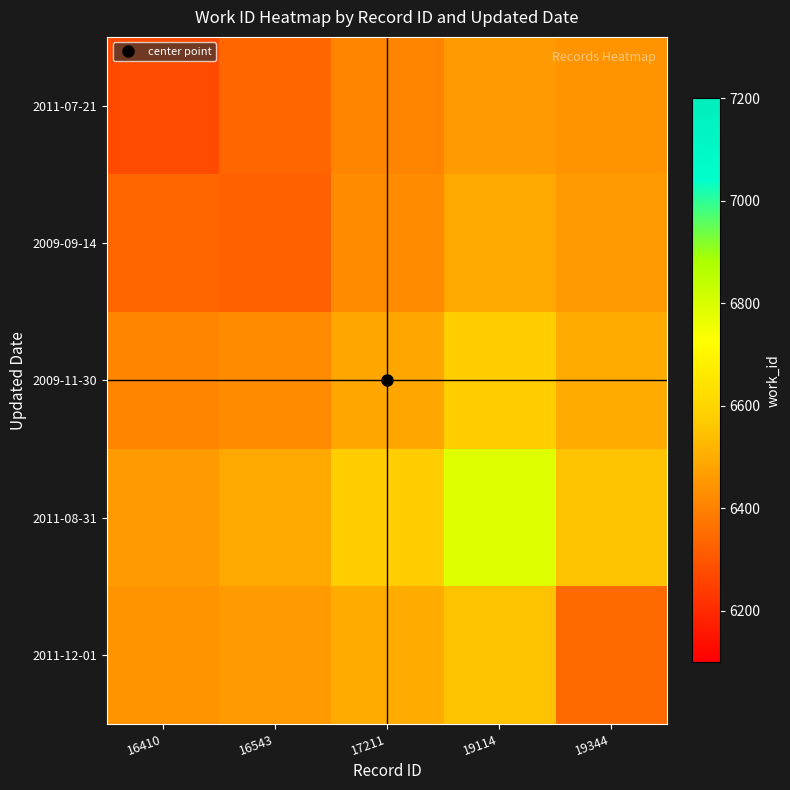

Reading left to right, list all the values displayed in this chart.

2011-07-21: 16410=6275.2	16543=6339.0	17211=6405.2	19114=6458.5	19344=6439.8
2009-09-14: 16410=6339.0	16543=6324.0	17211=6422.3	19114=6491.2	19344=6458.5
2009-11-30: 16410=6405.2	16543=6422.3	17211=6483.2	19114=6574.2	19344=6499.0
2011-08-31: 16410=6458.5	16543=6491.2	17211=6574.2	19114=6789.7	19344=6547.5
2011-12-01: 16410=6439.8	16543=6458.5	17211=6499.0	19114=6547.5	19344=6346.0